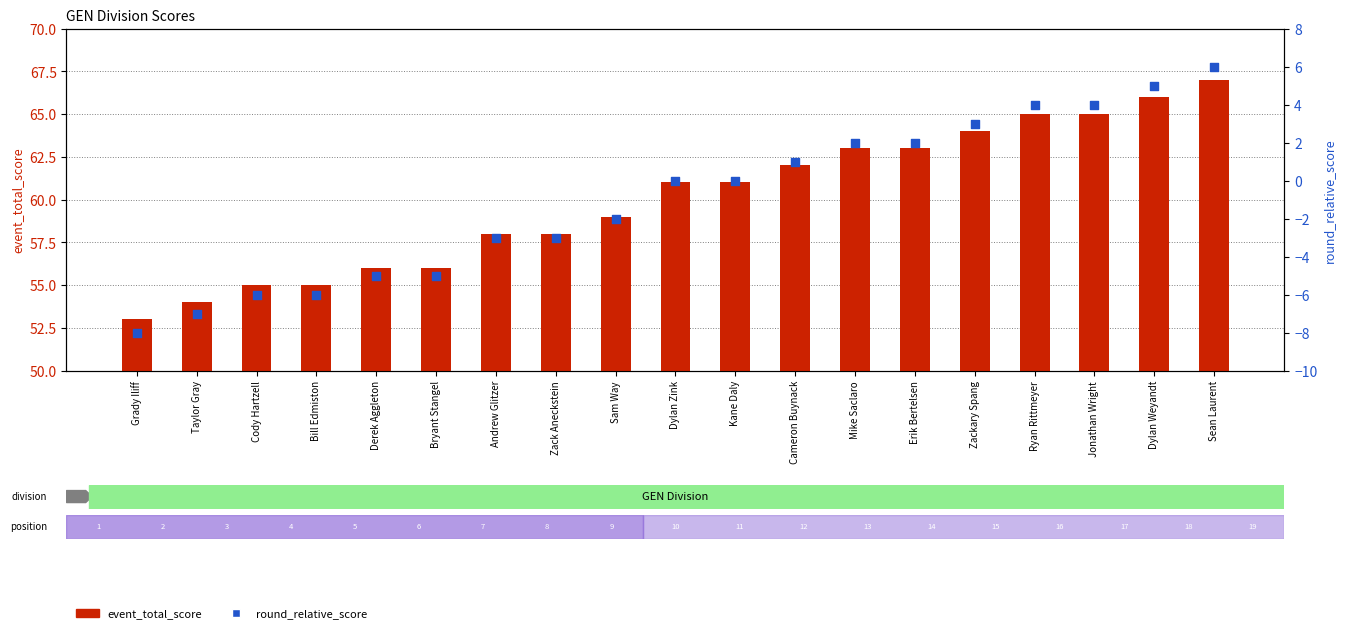

Is the value of round_relative_score at Kane Daly greater than the value of event_total_score at Bill Edmiston?

No